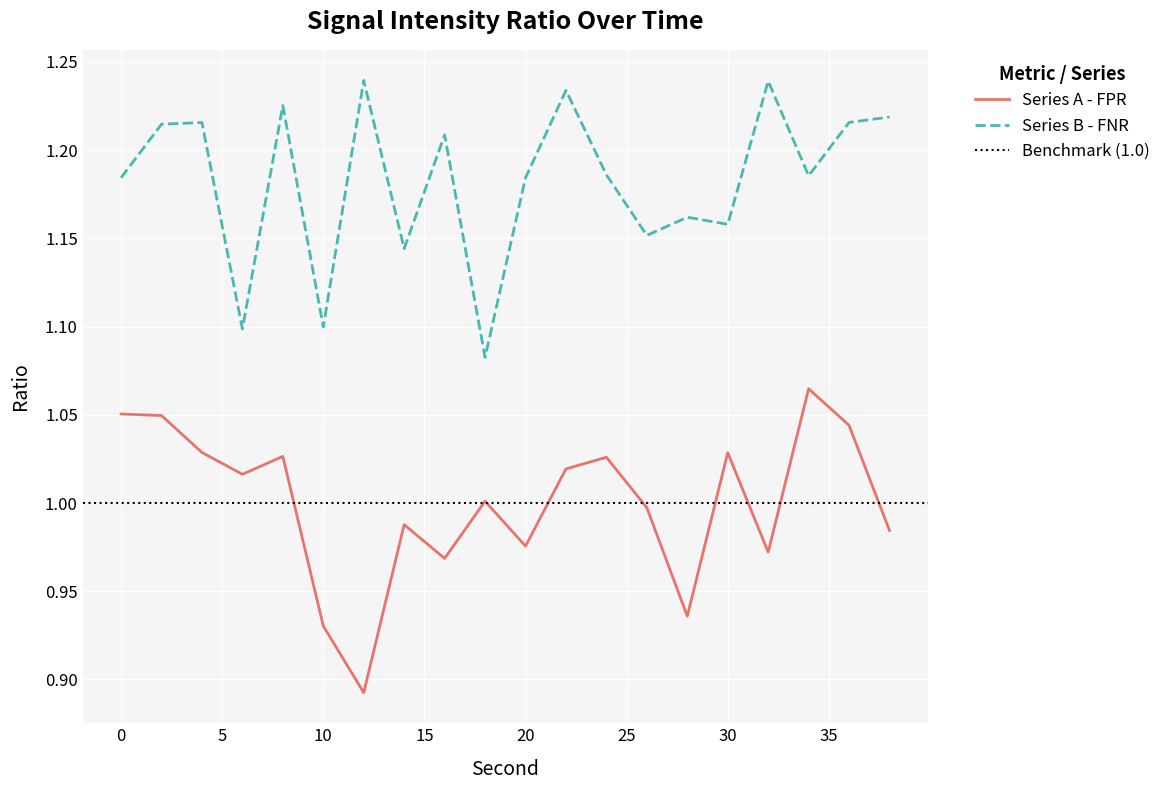

True or false: intensity_smooth and intensity_mean cross at least once.

False